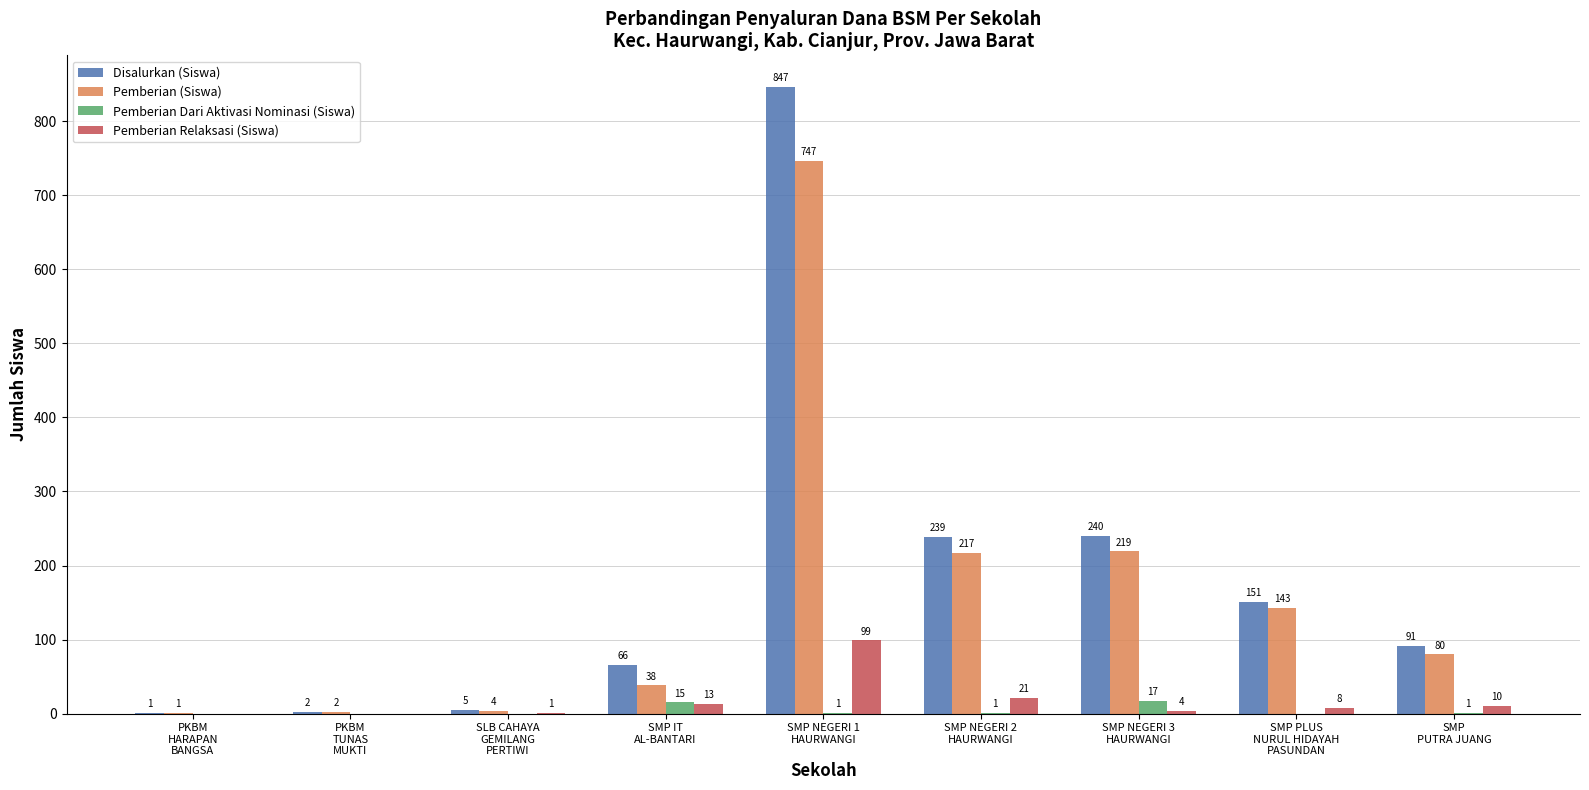

Is it true that Disalurkan (Siswa) equals 59 at SMP NEGERI 2
HAURWANGI?

False